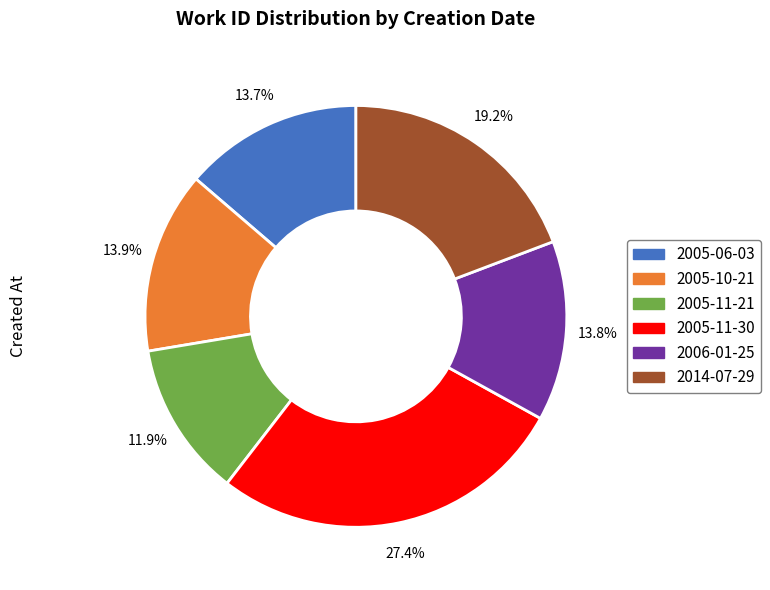

To the nearest percent, what is the average slice percentage?

17%